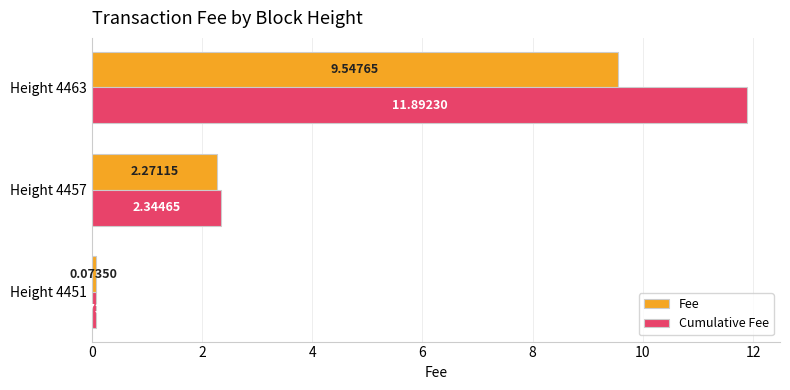

What is the total value across all series at Height 4457?

4.6